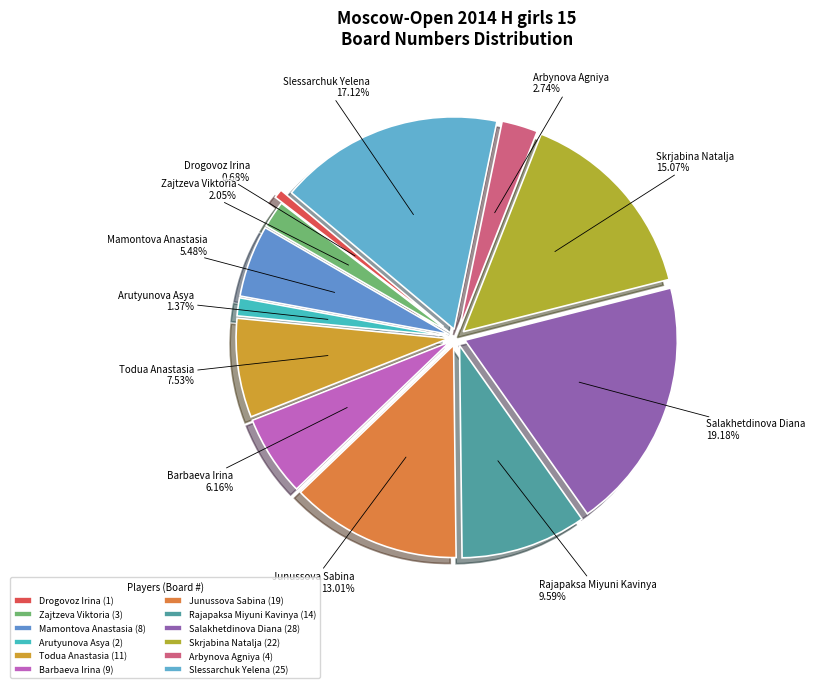

What is the change in value from Zajtzeva Viktoria to Arbynova Agniya?

+1